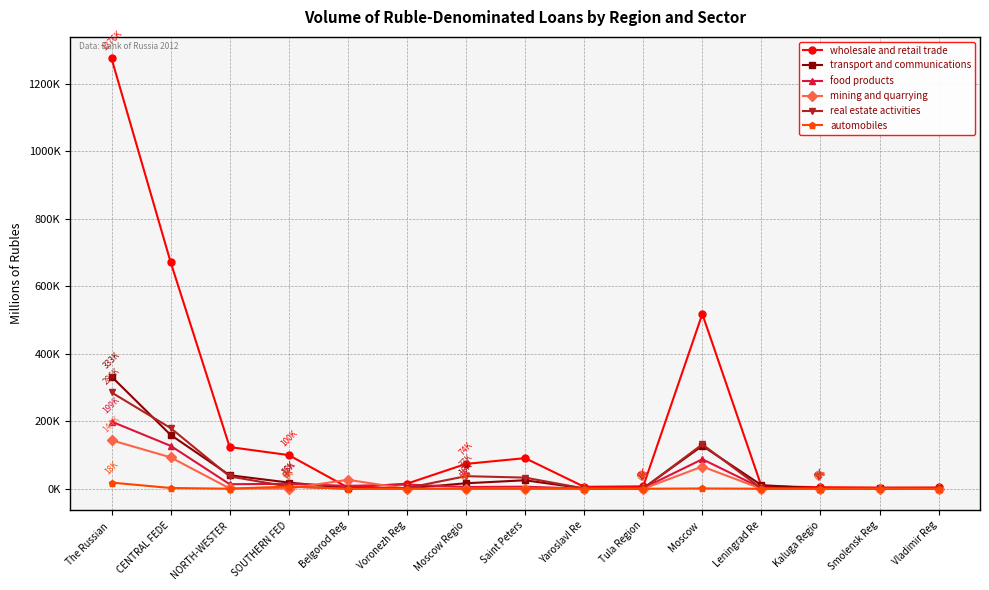

What is the maximum value shown in the chart?

1275852